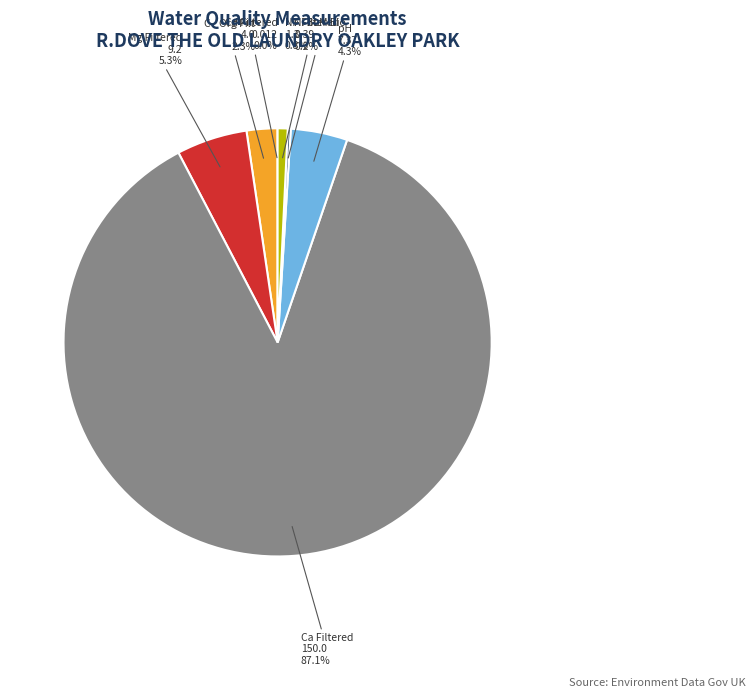

Does Ca Filtered represent more than half of the total?

Yes